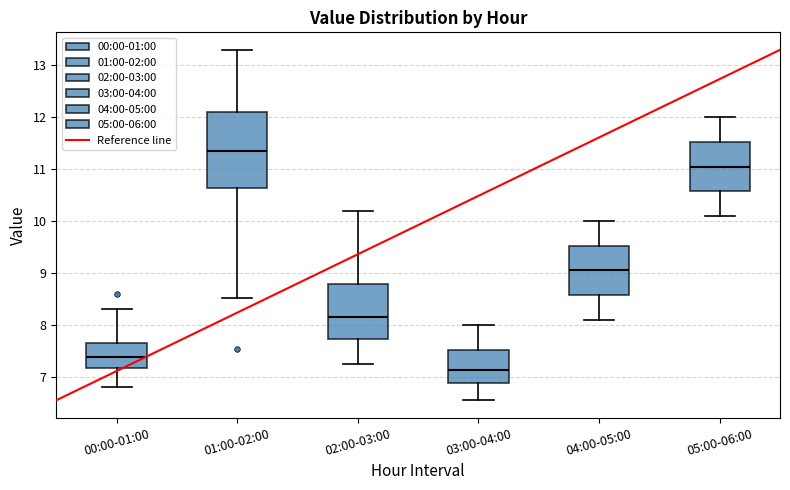

Reading left to right, transcribe this box plot: for each box, give where its median line is, the range the box spans, and where its two whiskers end, as read against the y-axis. The values are not printed on the chart, so give them approximately, as read against the axis.

00:00-01:00: median 7.4, box 7.2 to 7.7, whiskers 6.8 to 8.3
01:00-02:00: median 11.4, box 10.6 to 12.1, whiskers 8.5 to 13.3
02:00-03:00: median 8.2, box 7.7 to 8.8, whiskers 7.3 to 10.2
03:00-04:00: median 7.1, box 6.9 to 7.5, whiskers 6.6 to 8.0
04:00-05:00: median 9.1, box 8.6 to 9.5, whiskers 8.1 to 10.0
05:00-06:00: median 11.1, box 10.6 to 11.5, whiskers 10.1 to 12.0